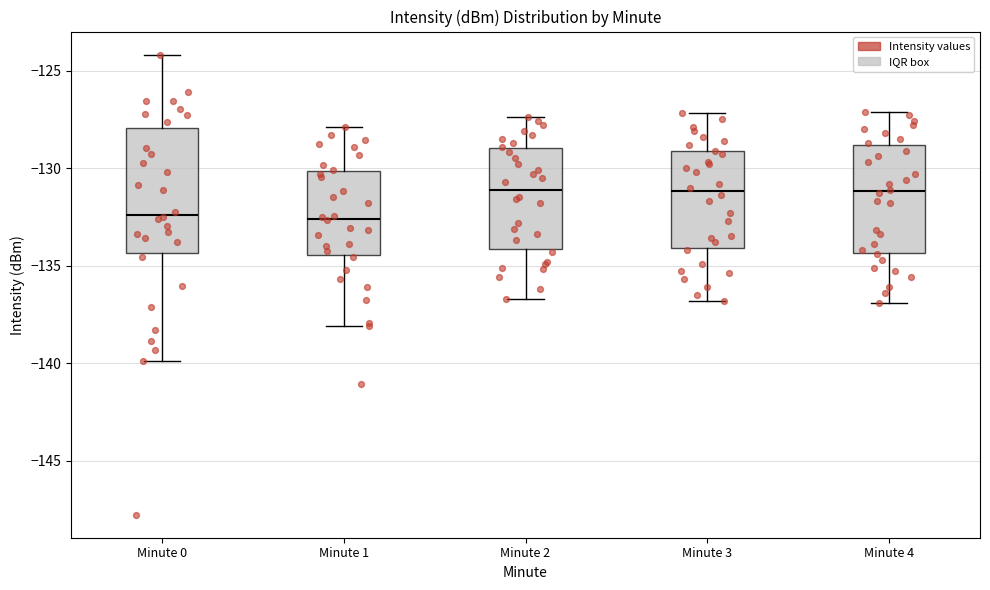

Comparing the boxes themselves (not the whiskers), which one is the tallest?

Minute 0